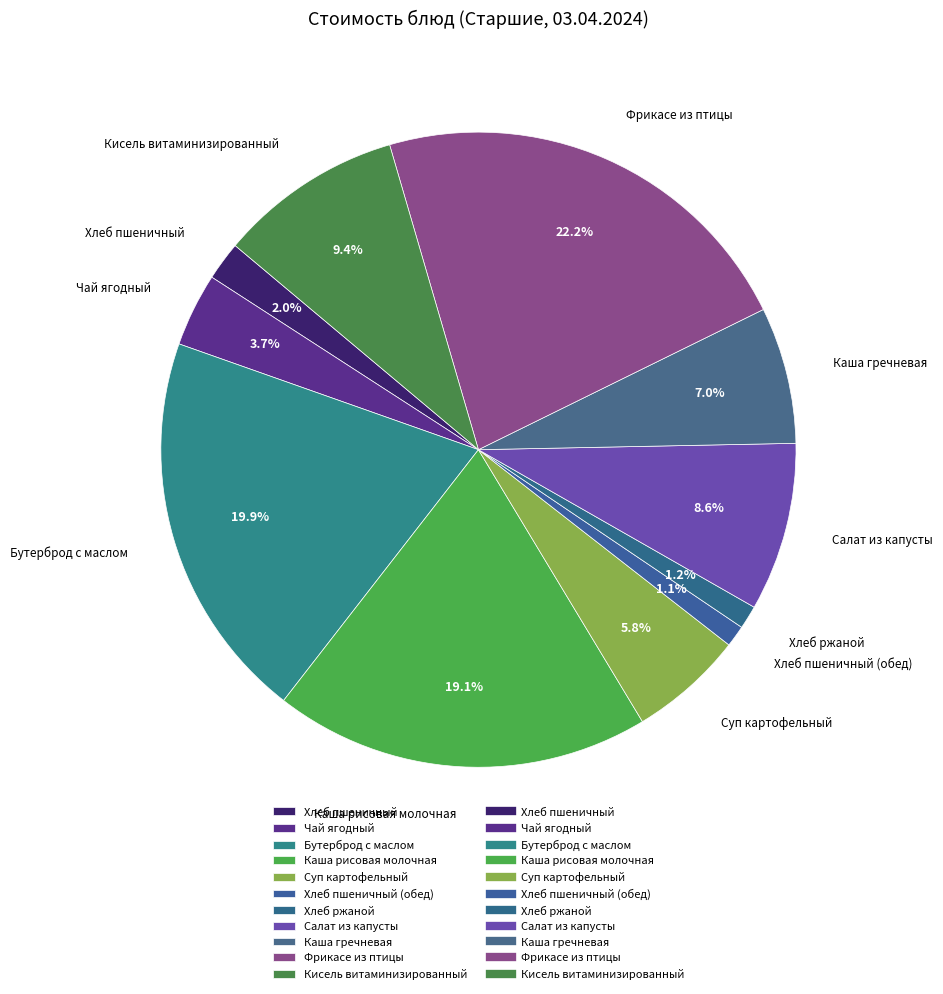

Count the number of slices in the pie.

11